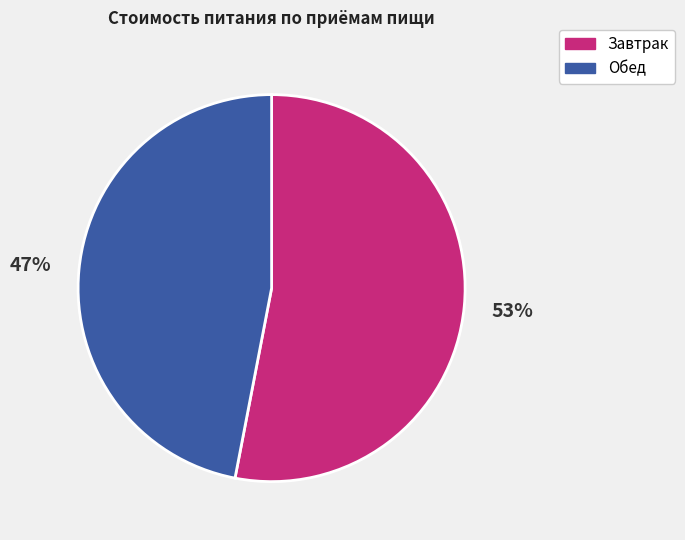

To the nearest percent, what is the difference between the Завтрак and Обед slice percentages?

6%